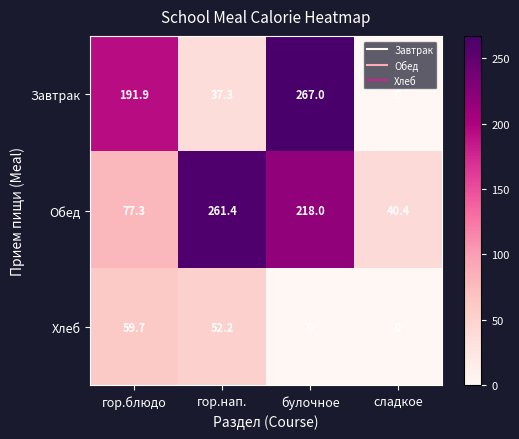

Rank the series at гор.нап. from lowest to highest value.

Завтрак, Хлеб, Обед